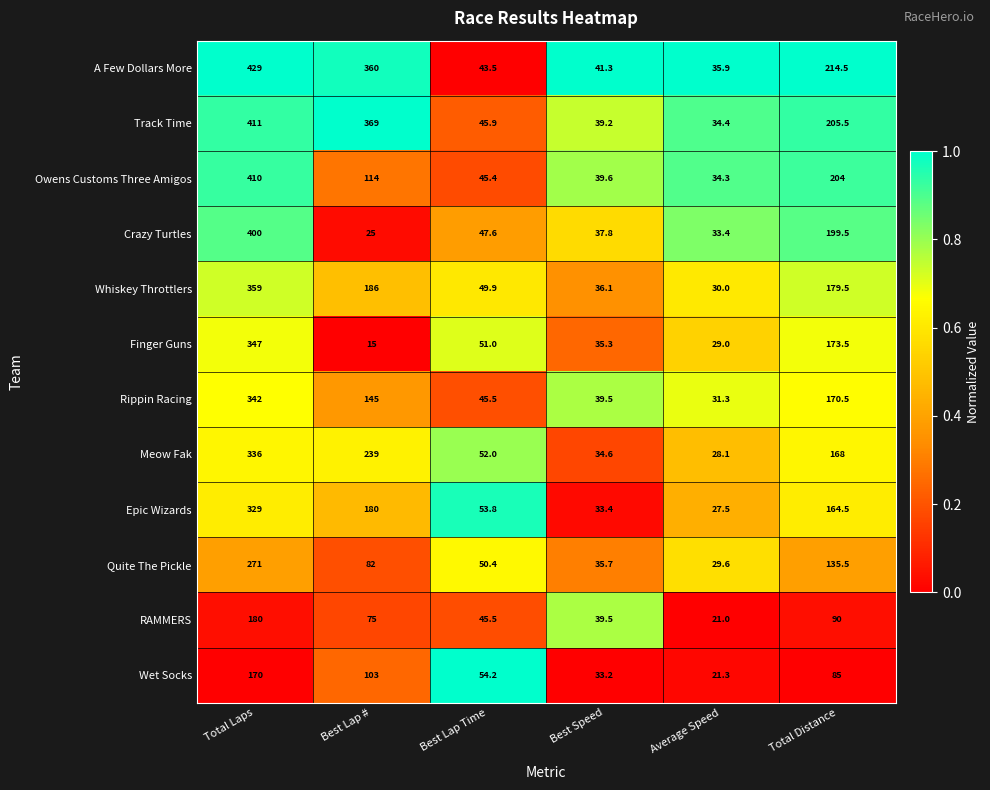

Which series changed the most between Total Laps and Average Speed?

A Few Dollars More